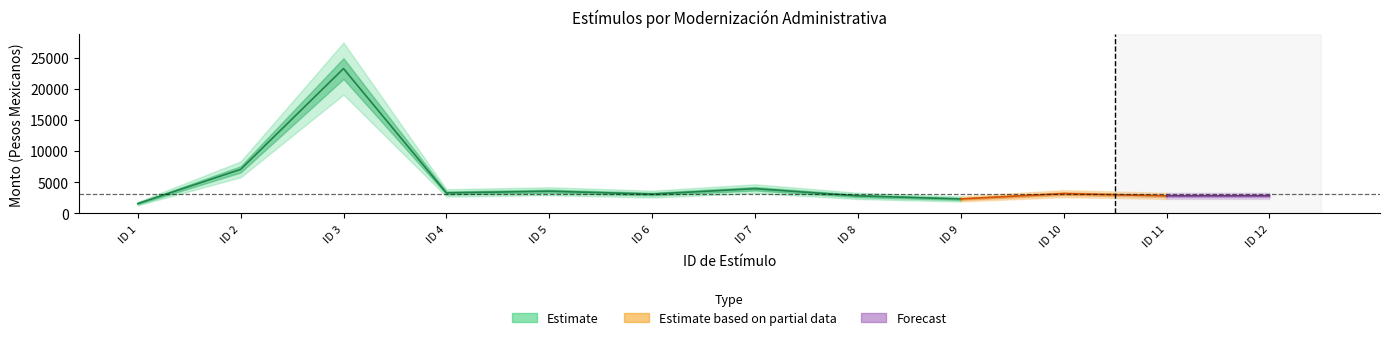

At which category is the sum across all series the highest?

3